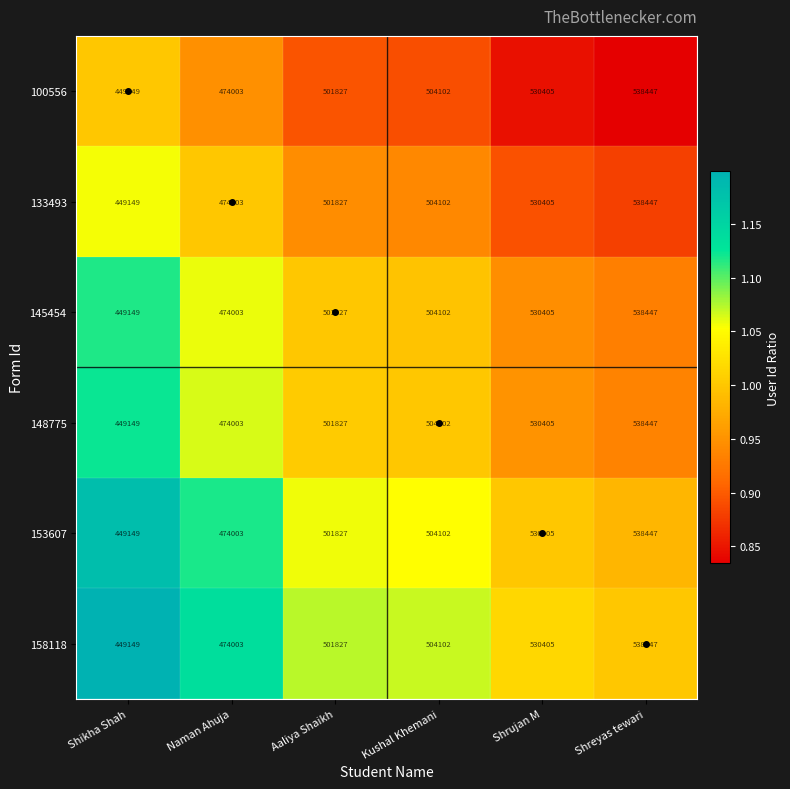

What is the difference between the maximum and second lowest values in the 153607 series?

64444